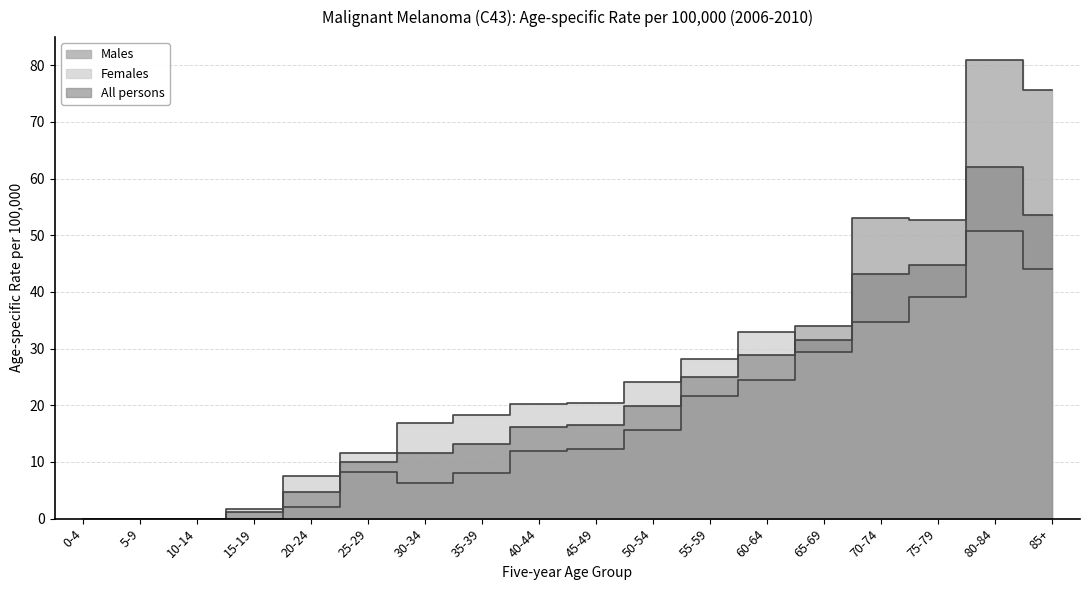

True or false: All persons has more than 1 points higher than both neighbors.

False